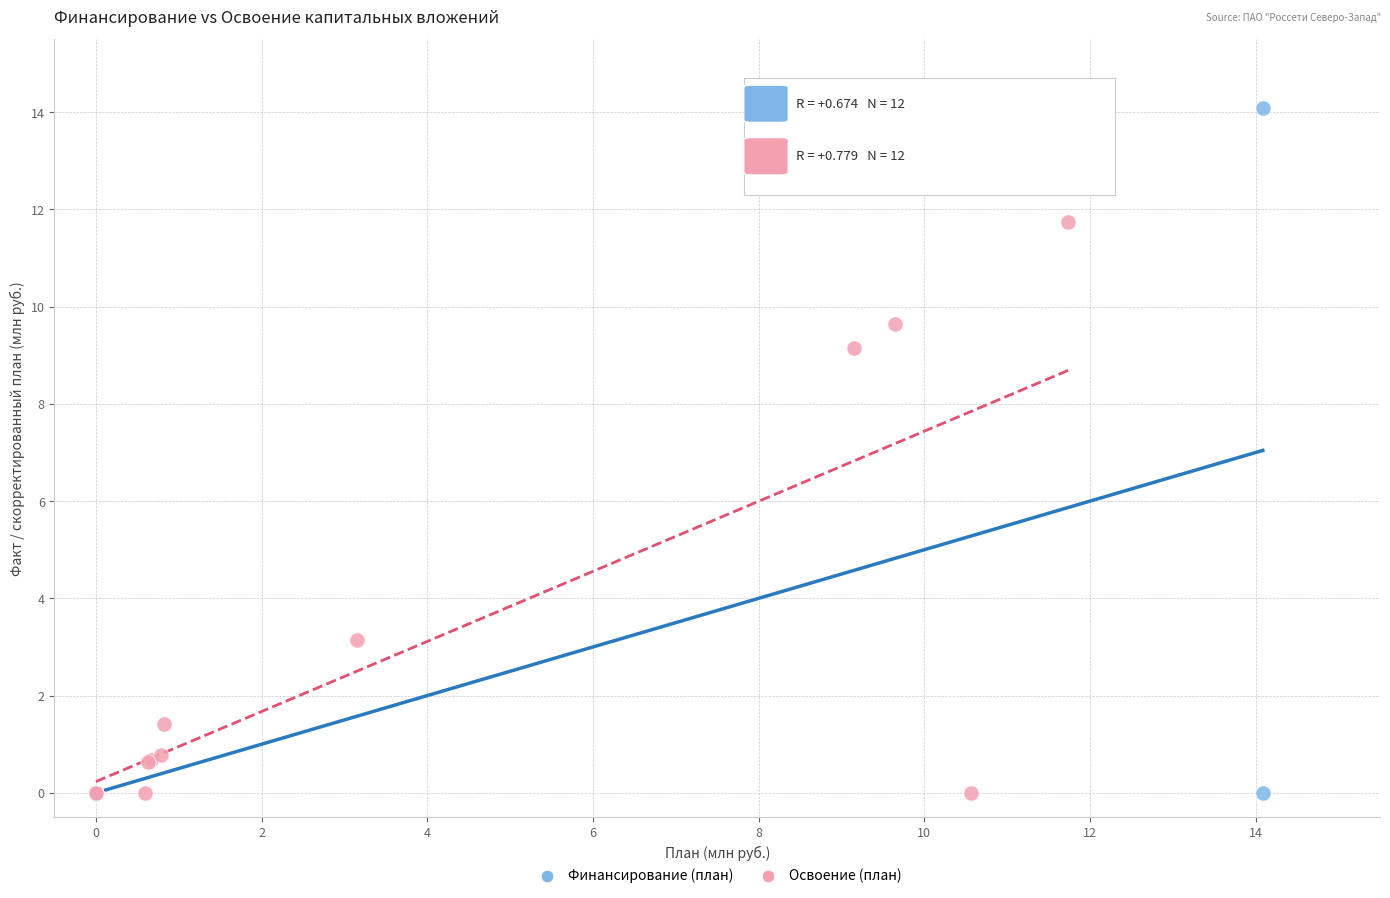

What are all the series names shown in the legend?

Финансирование (план), Освоение (план)